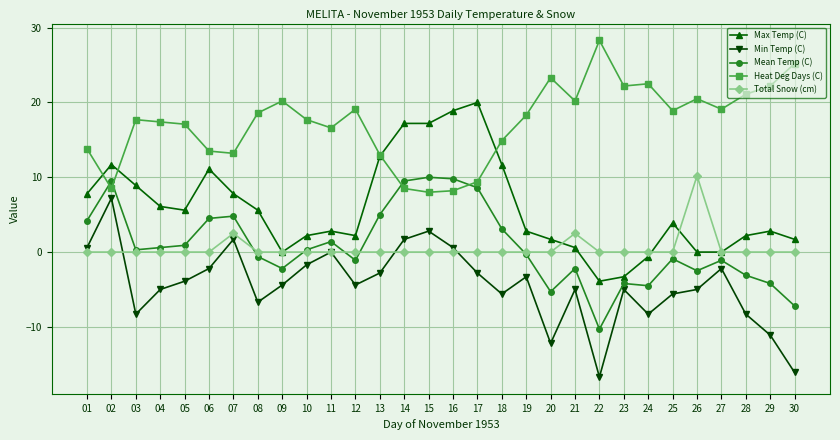

What is the difference between the highest and lowest values at 13?

15.8